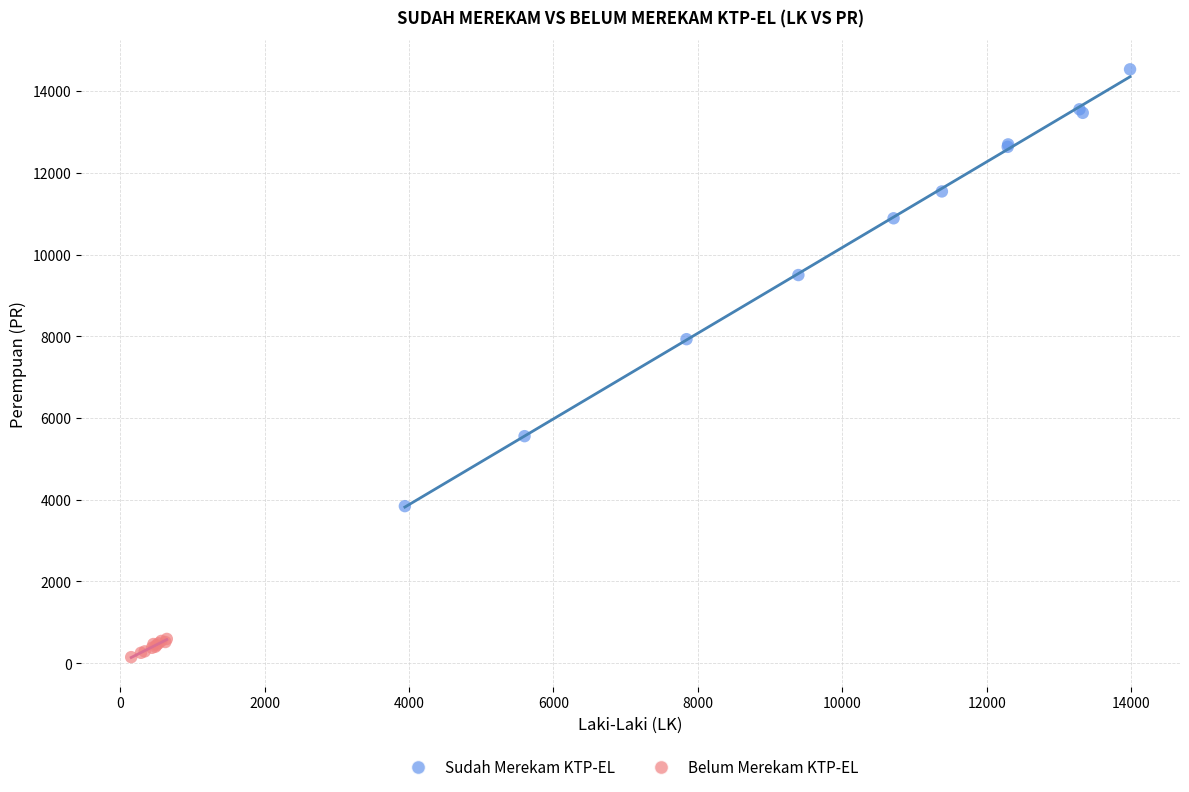

Which series contains the highest Y value?

Sudah Merekam KTP-EL